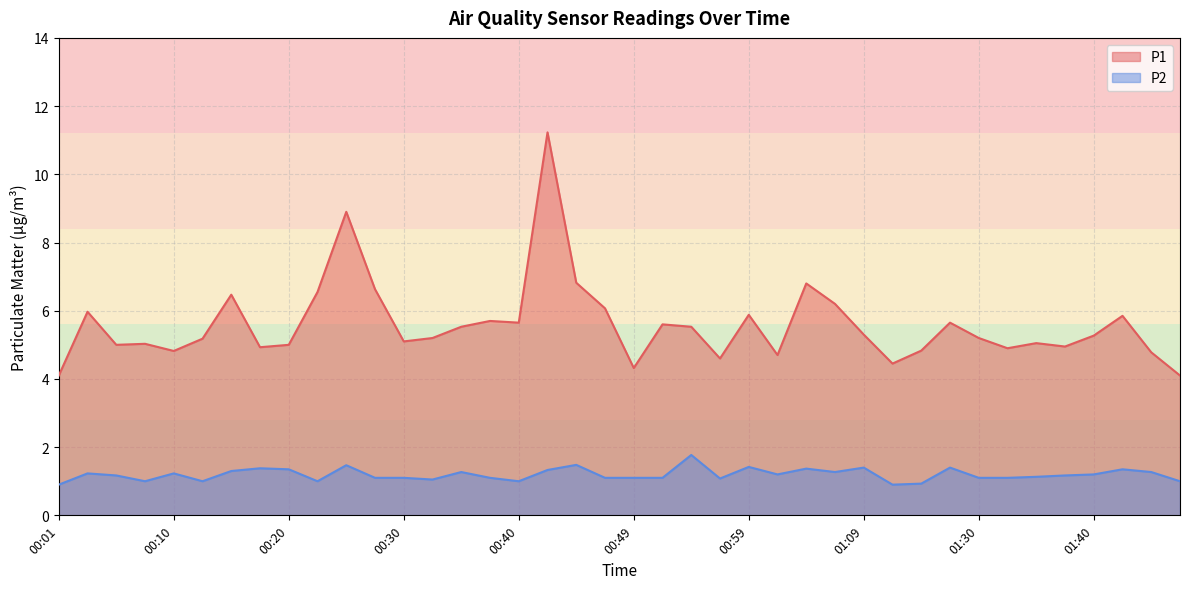

How many values in the P2 series exceed 1?

32